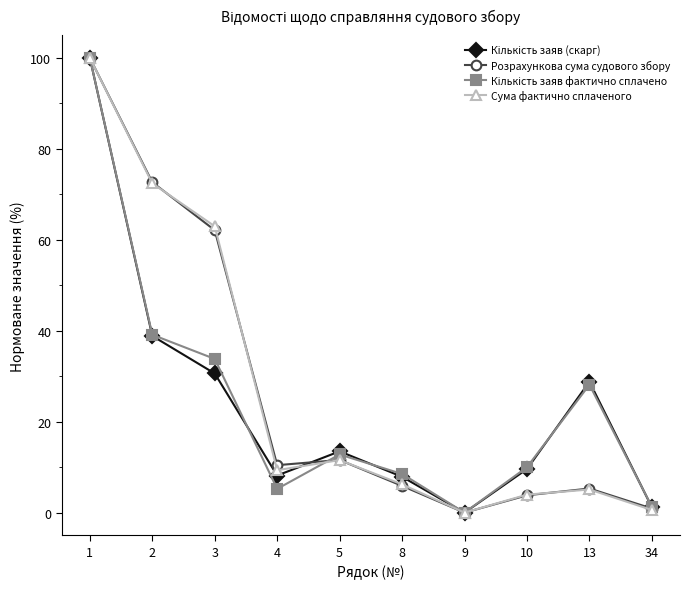

Which series changed the most between 1 and 8?

Розрахункова сума судового збору